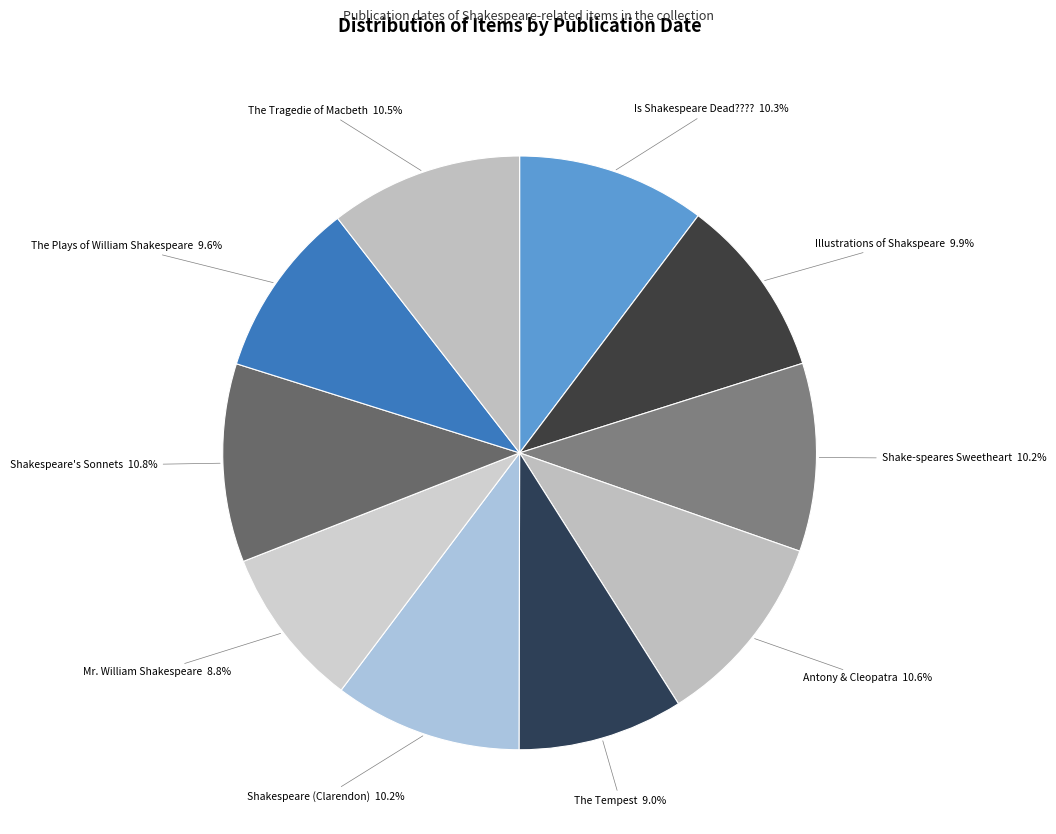

Which slice is the largest?

Shakespeare's Sonnets: Quartercentenary